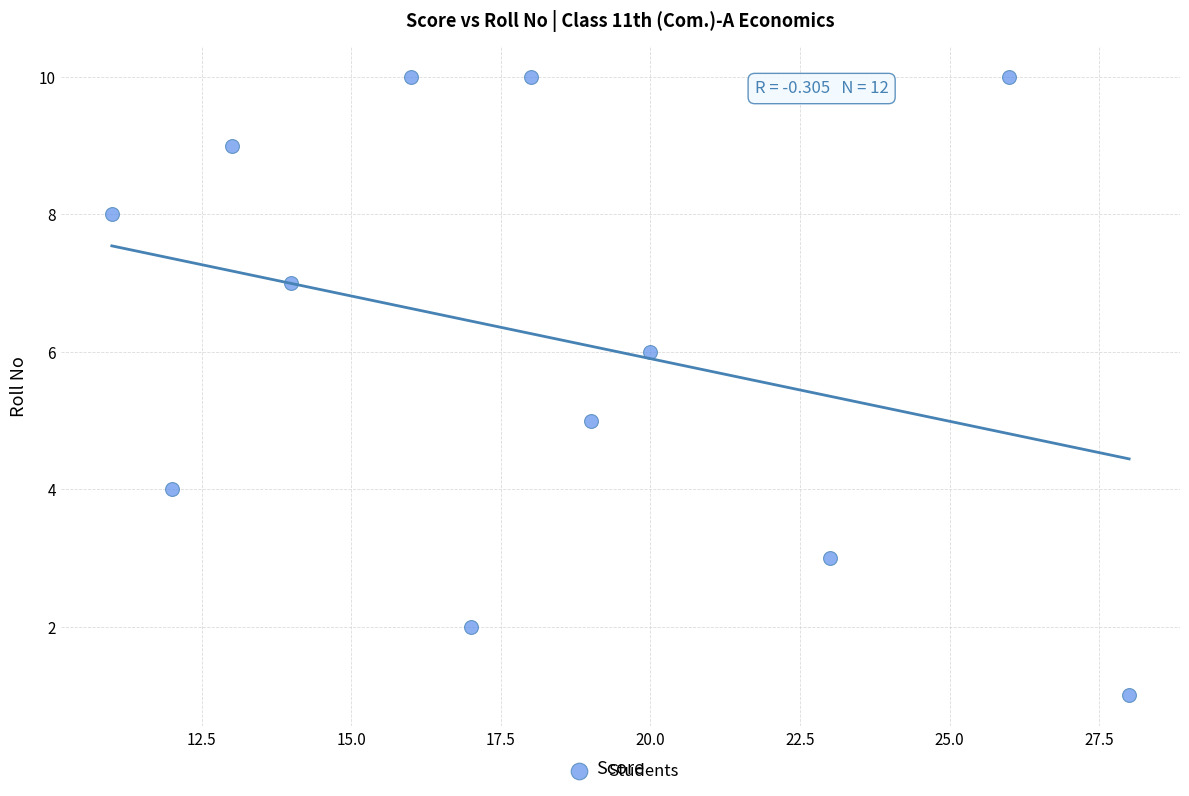

What is the average Y value?

6